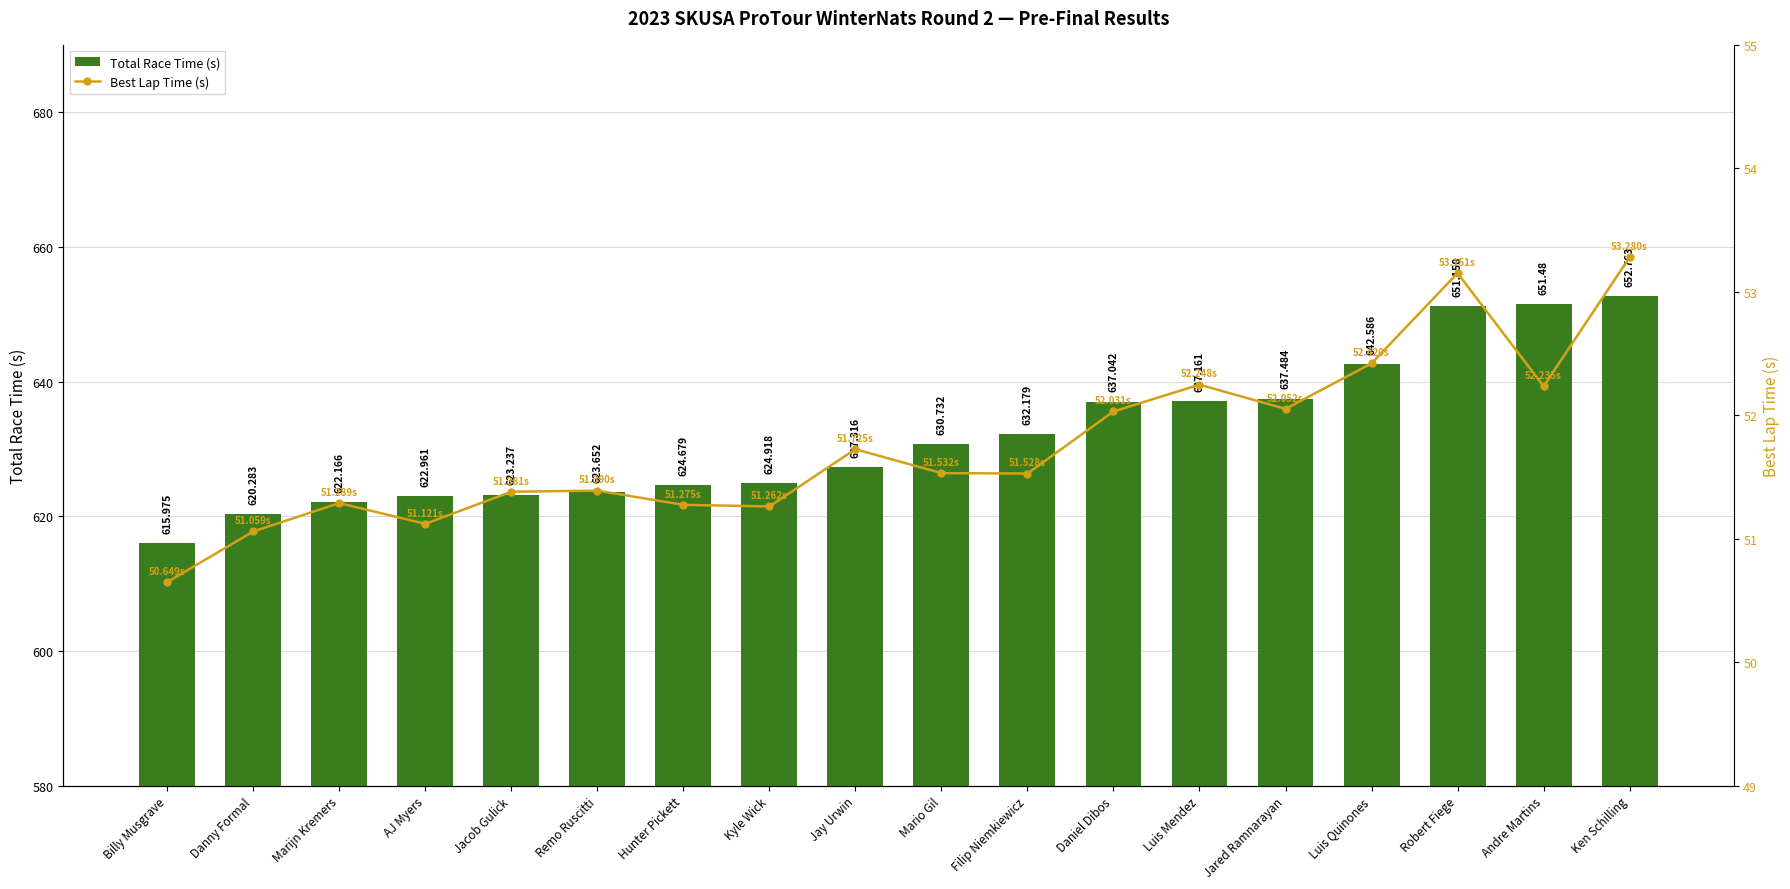

At how many categories does at least one series exceed 337?

18